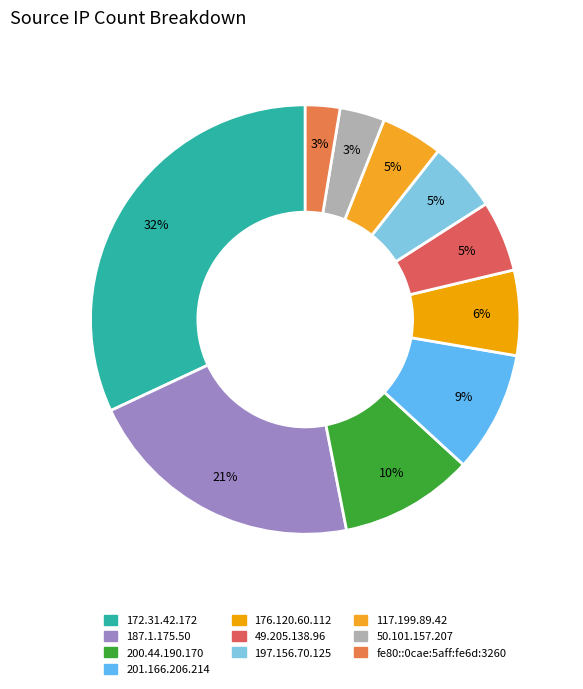

Does any single category account for the majority?

No